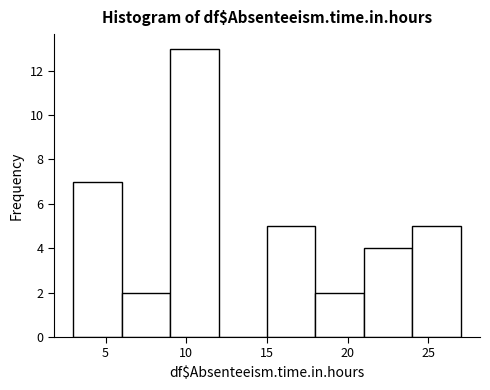

Reading left to right, list every bar in this chart as the range it spans on the x-axis followed by its height. The values are not printed on the chart, so give them approximately, as read against the axis.

3 to 6: 7
6 to 9: 2
9 to 12: 13
12 to 15: 0
15 to 18: 5
18 to 21: 2
21 to 24: 4
24 to 27: 5